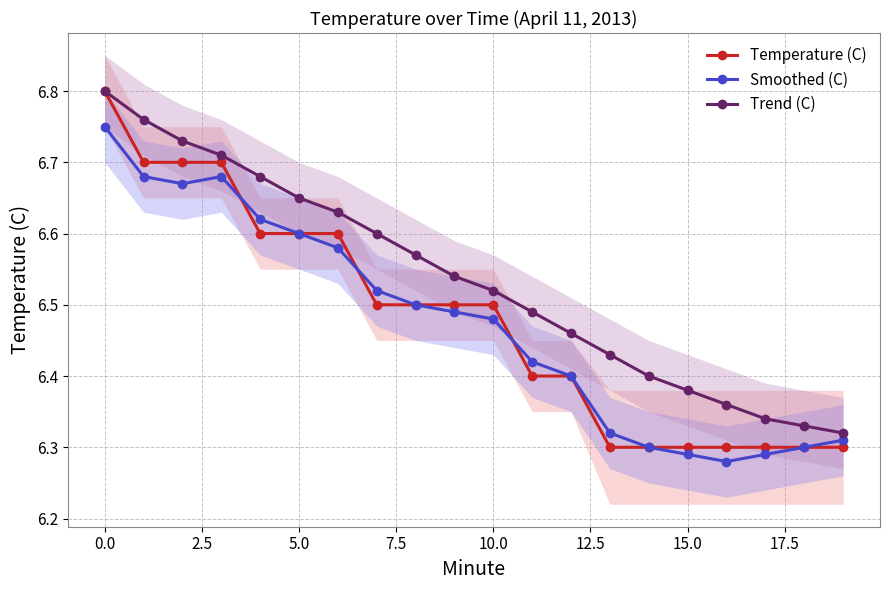

How many Trend (C) values are between 6 and 7?

20